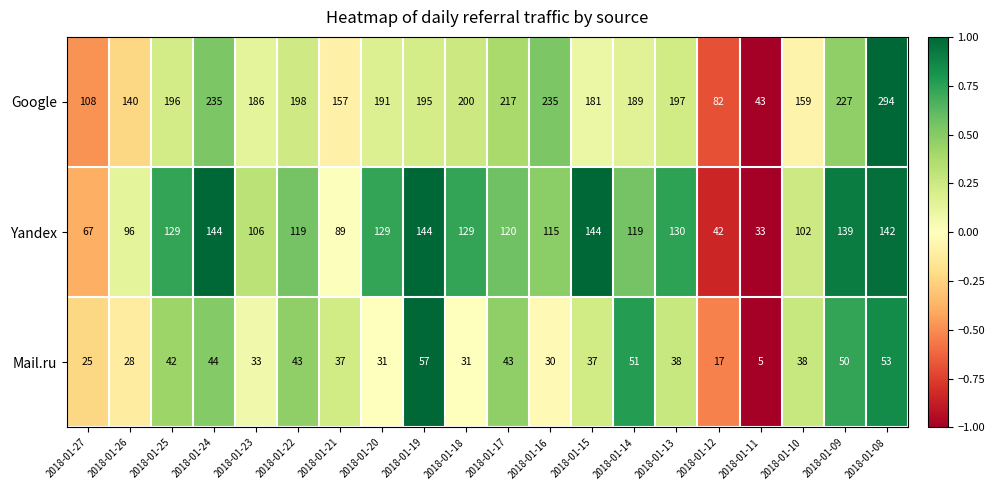

List the series in order of their overall mean, lowest first.

Mail.ru, Yandex, Google